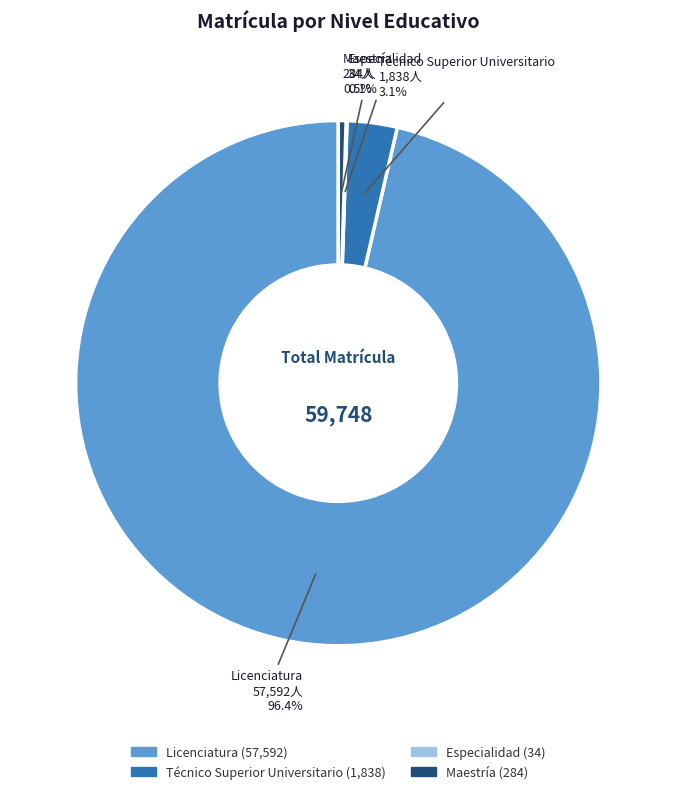

To the nearest percent, what portion does Licenciatura represent?

96%